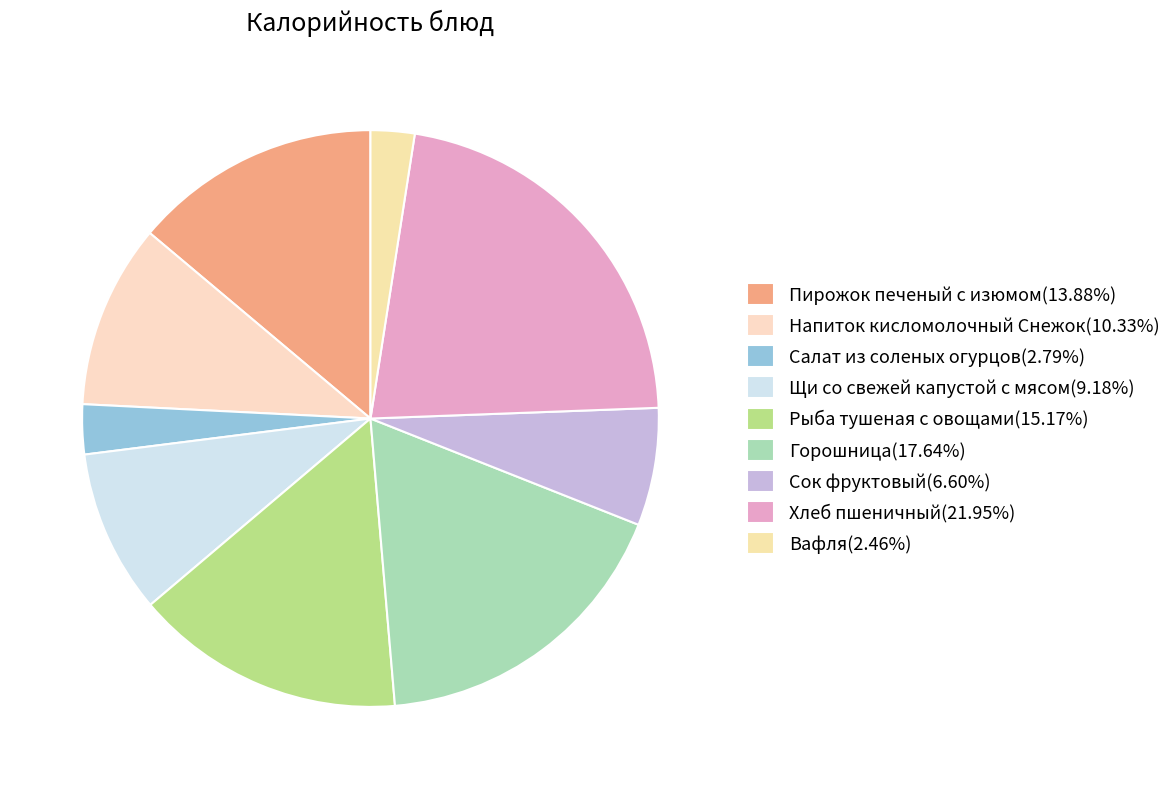

What is the largest slice in the pie chart?

Хлеб пшеничный